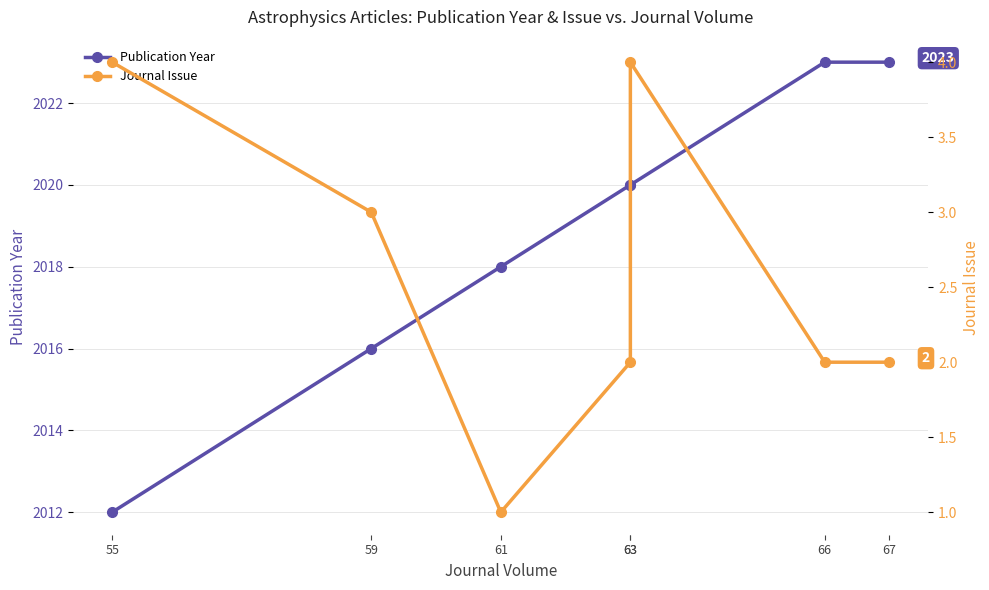

What is the greatest value displayed?

2023